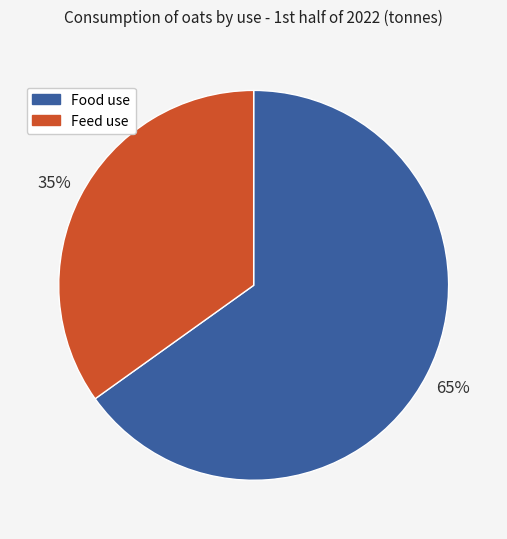

Between Food use and Feed use, which is larger?

Food use